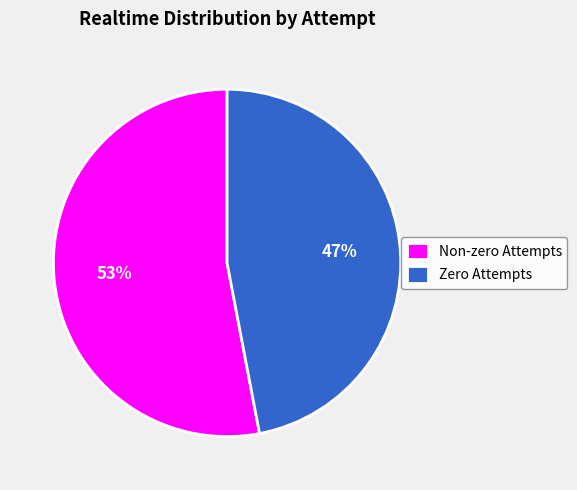

Which category has the smallest portion of the pie?

Zero Attempts